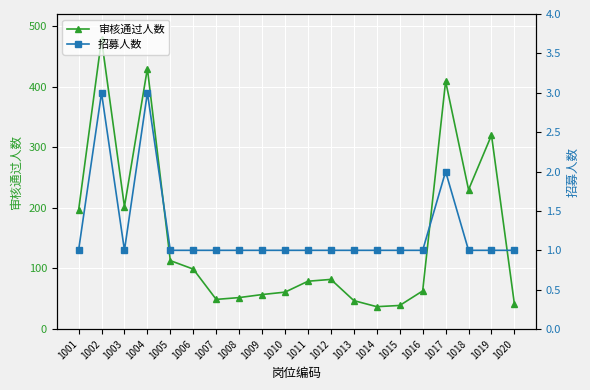

What is the average value of the 审核通过人数 series?

154